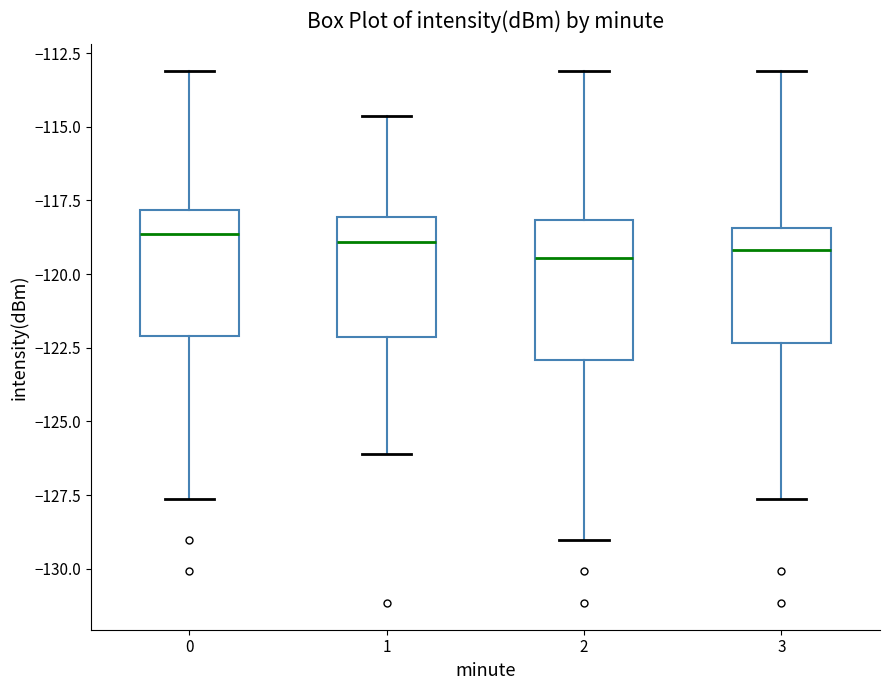

Where does the upper whisker of the box at x = 2 end on the y-axis? The values are not printed on the chart, so give them approximately, as read against the axis.

-113.0